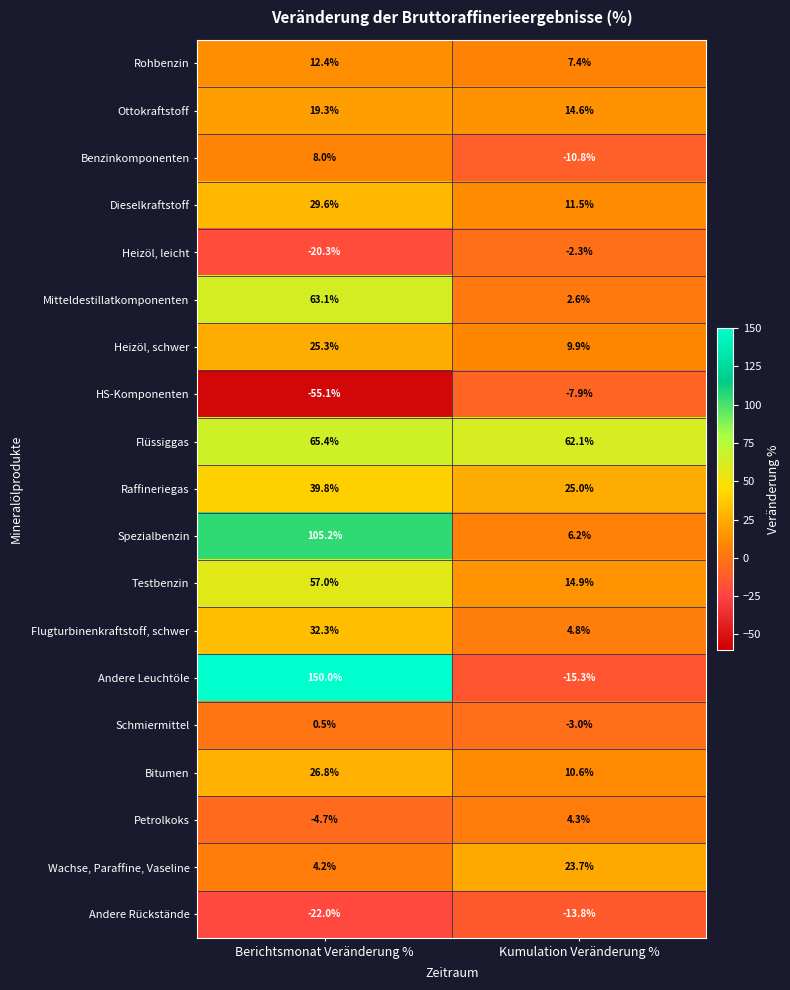

True or false: Andere Leuchtöle has a value of 237.4 at Berichtsmonat Veränderung %.

False